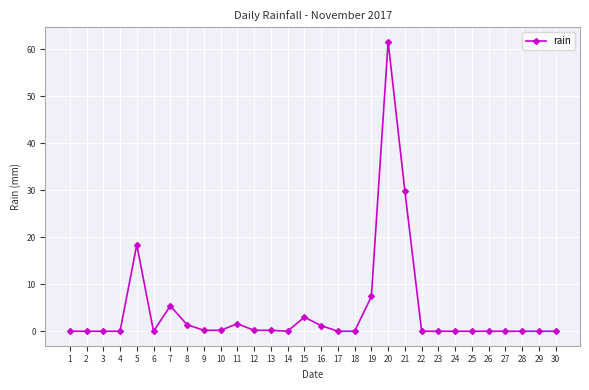

How many data points does each series have?

30